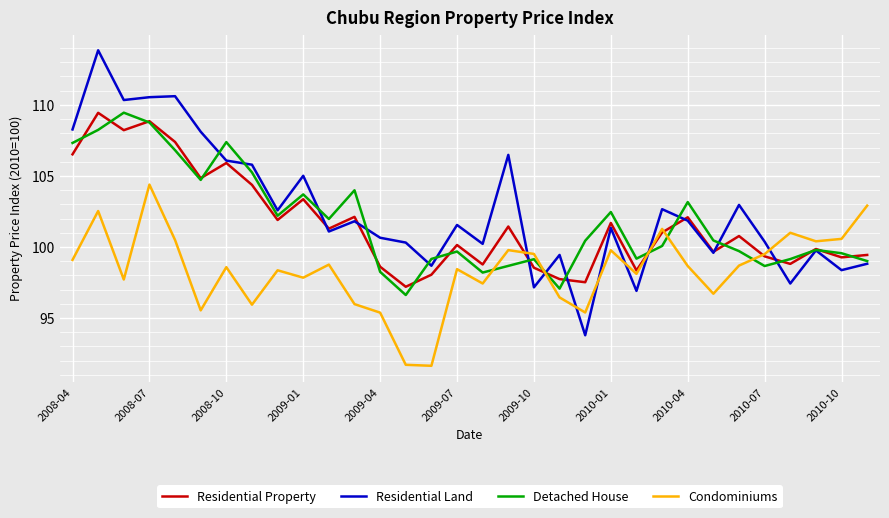

Which series has the widest spread of values?

Residential Land